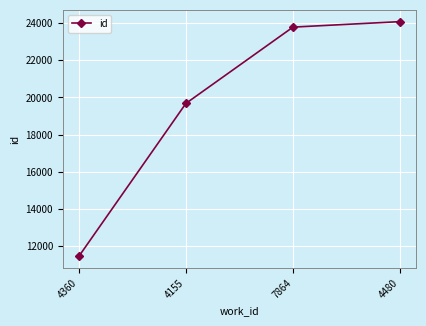

Reading left to right, list all the values displayed in this chart.

11457	19677	23778	24073